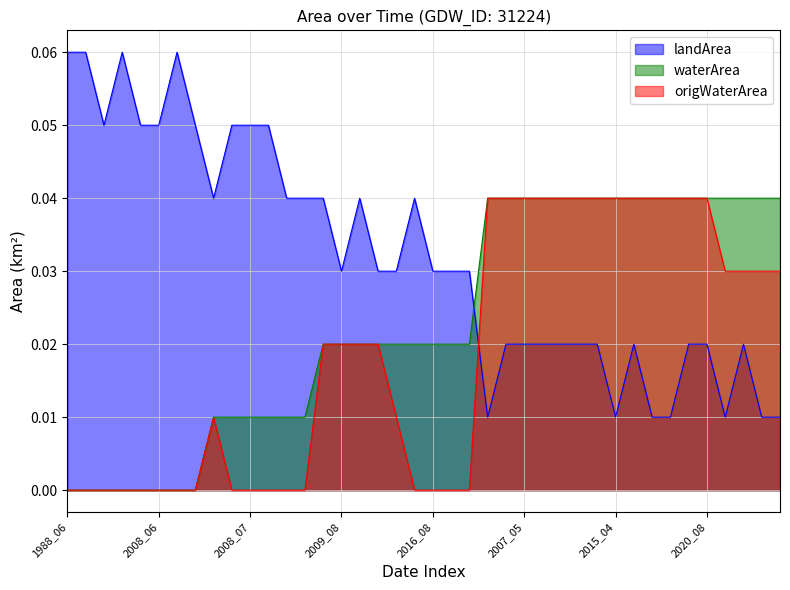

What is the label of the 37th point from the right?

2005_08